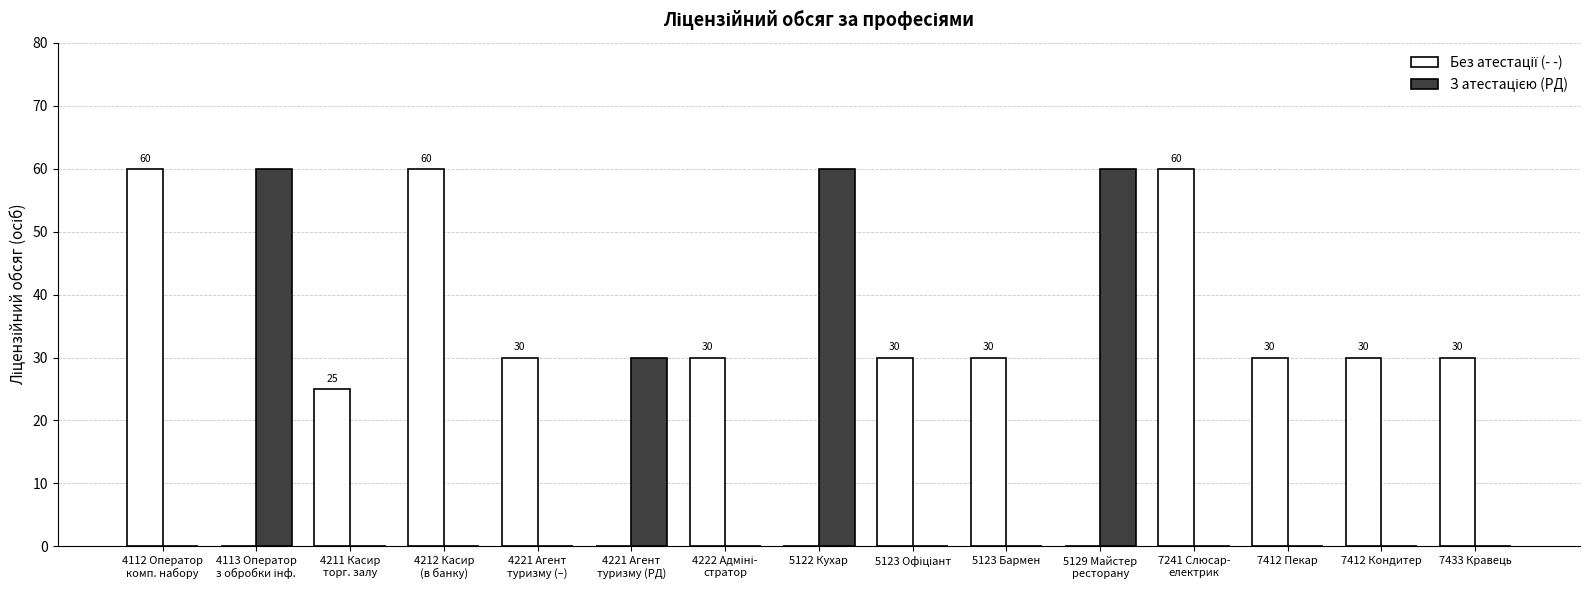

The value of З атестацією (PД) at 4211 Касир
торг. залу is 36. True or false?

False